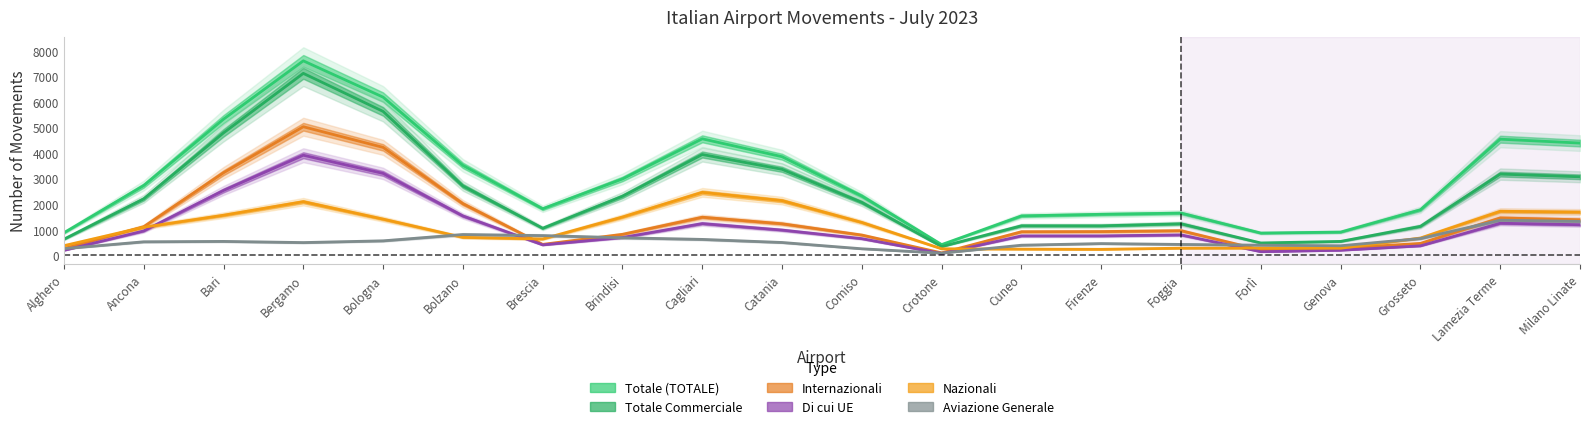

The value of Totale (TOTALE) at Crotone is 271.0. True or false?

False